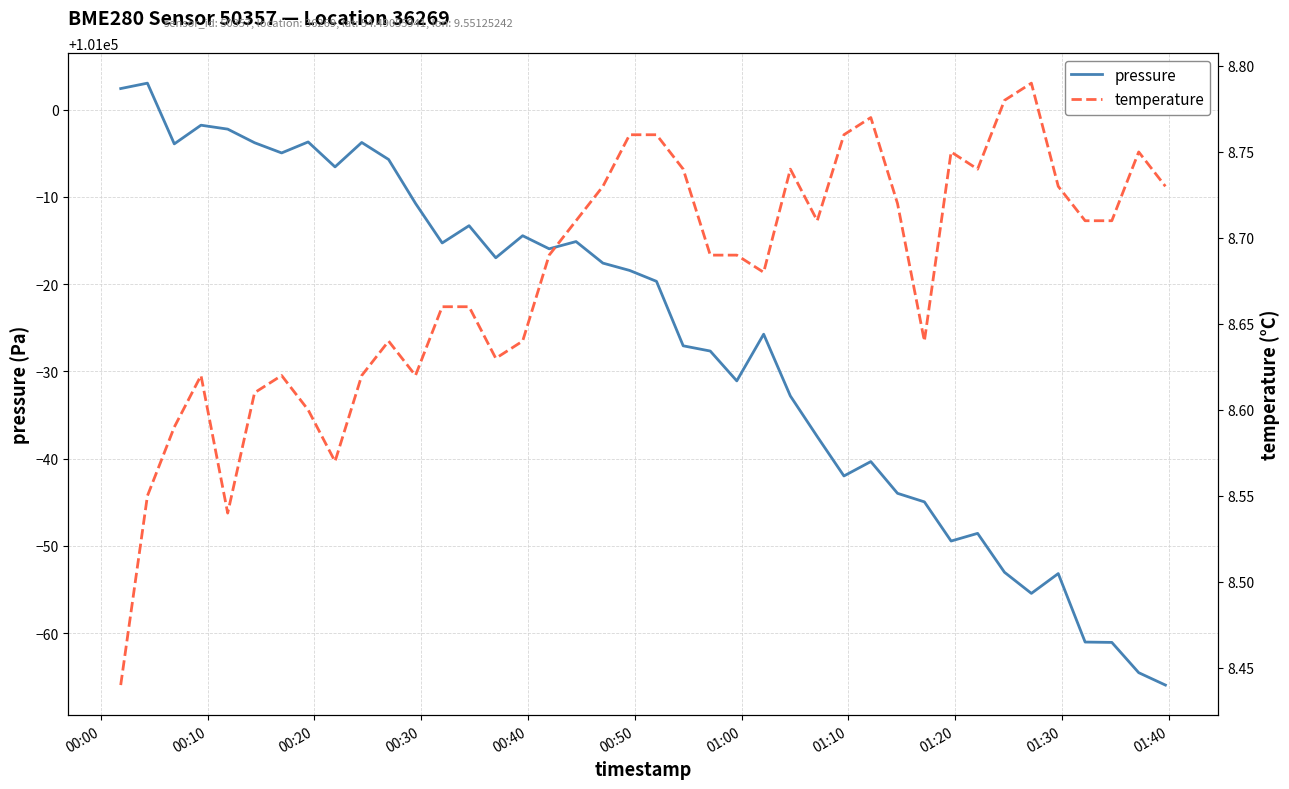

What is the highest value of the pressure series?

101003.1